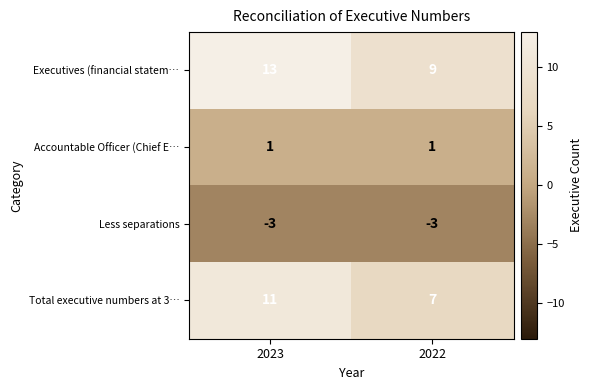

At how many categories does at least one series exceed 3?

2